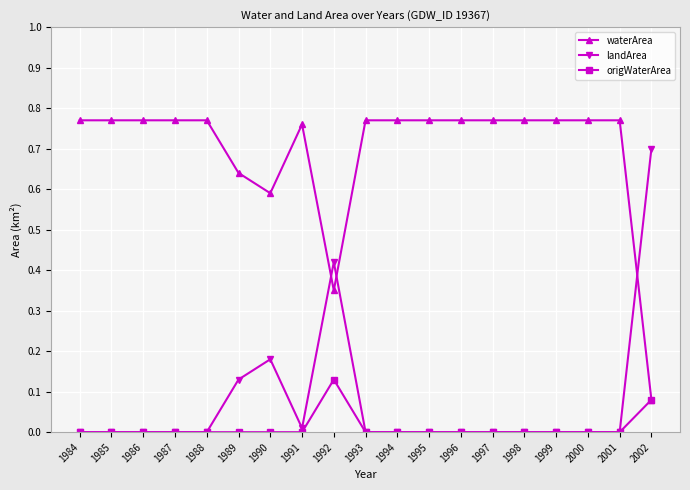

Which series has the largest total across all categories?

waterArea